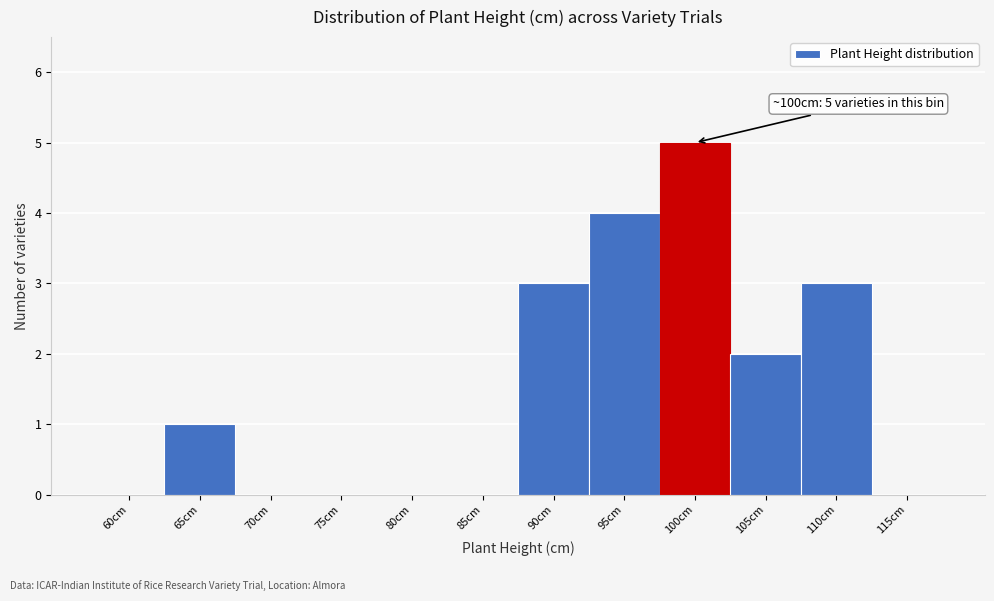

Reading right to left, list all the values displayed in this chart.

115cm=0	110cm=3	105cm=2	100cm=5	95cm=4	90cm=3	85cm=0	80cm=0	75cm=0	70cm=0	65cm=1	60cm=0